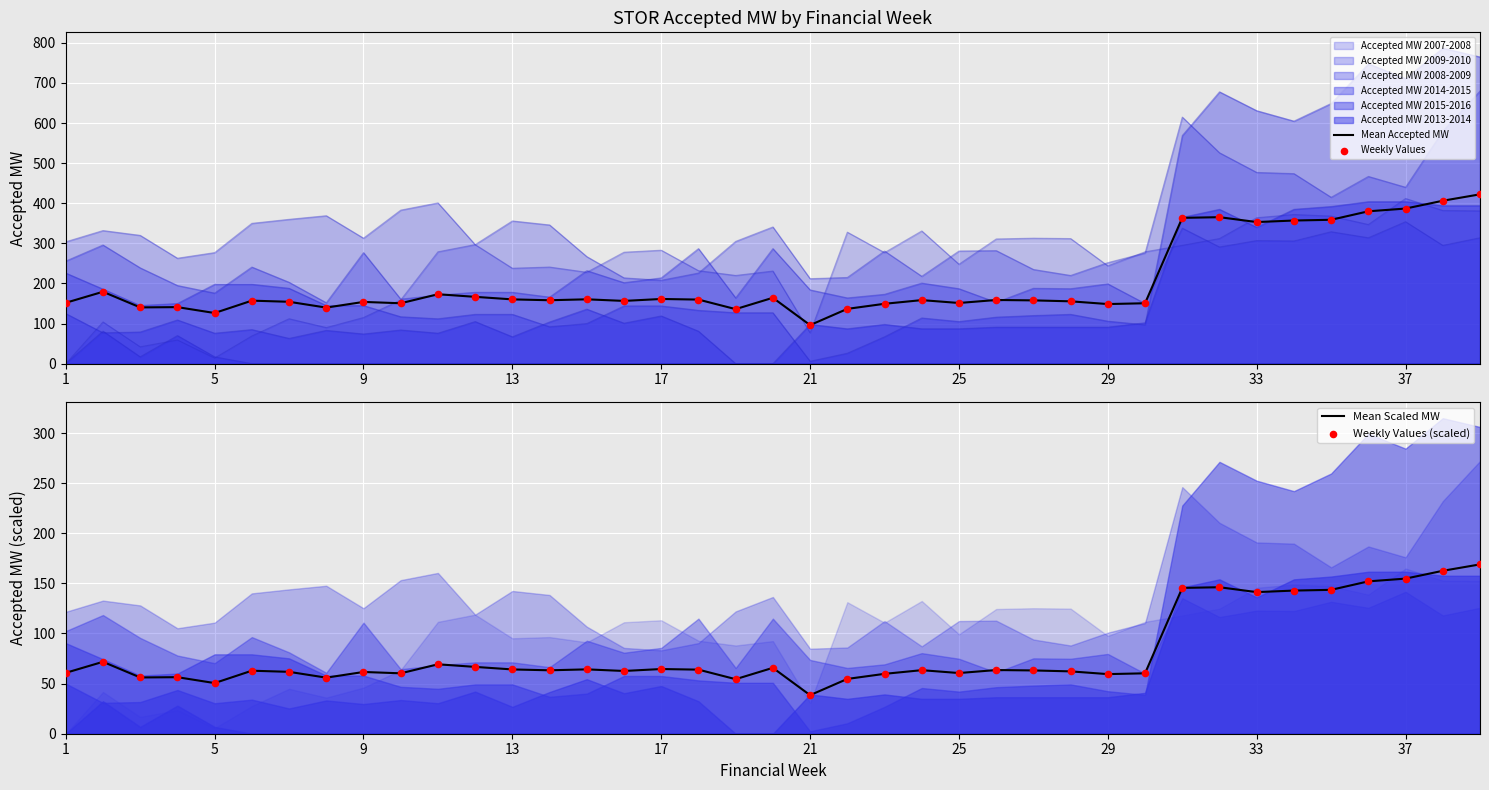

Which series has the widest spread of Y values?

Mean Accepted MW